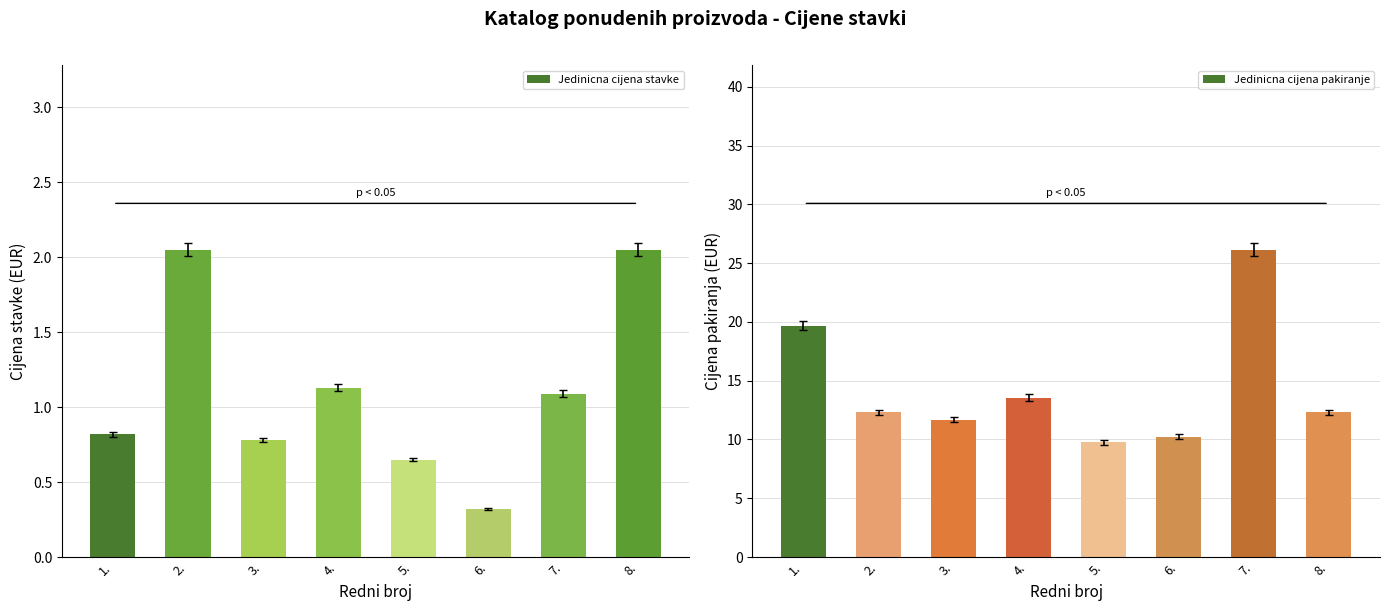

Are the bars grouped side by side (vs. stacked)?

Yes